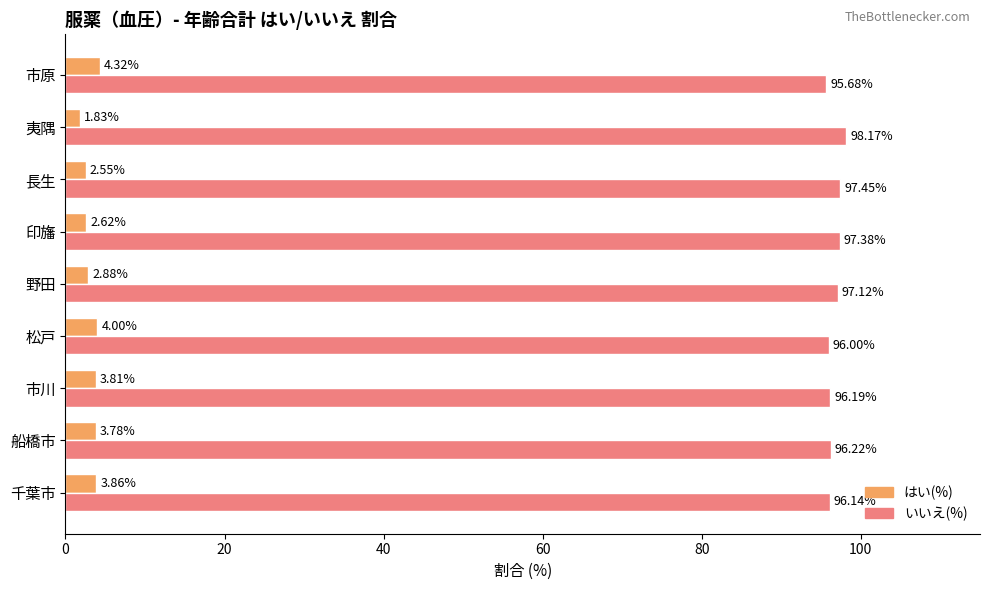

At which category does the chart reach its peak across all series?

夷隅